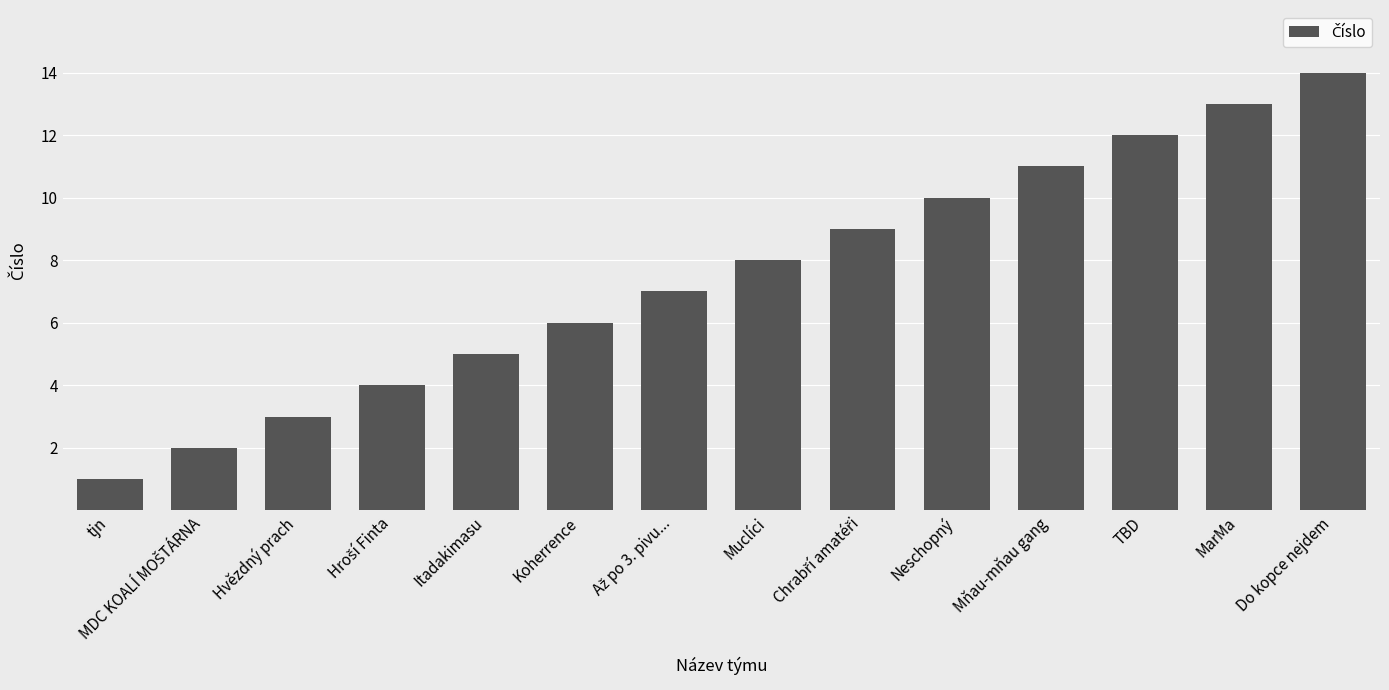

What value does the data have at Neschopný, to the nearest 5?

10